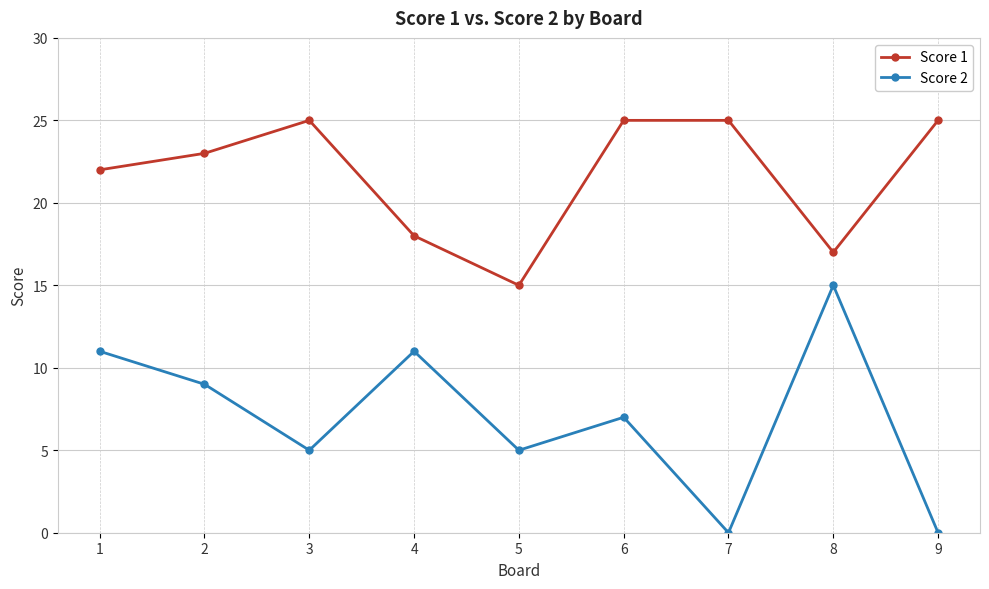

How many lines are shown in the chart?

2